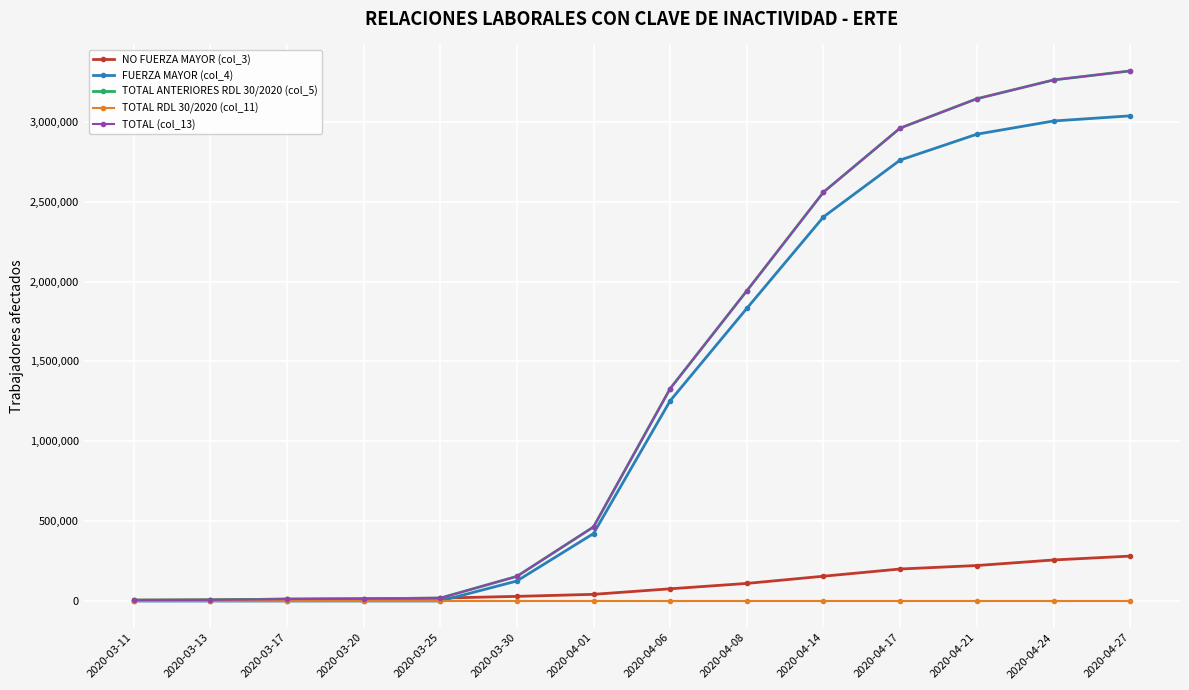

Is the value of NO FUERZA MAYOR (col_3) at 2020-04-17 greater than the value of TOTAL ANTERIORES RDL 30/2020 (col_5) at 2020-04-14?

No